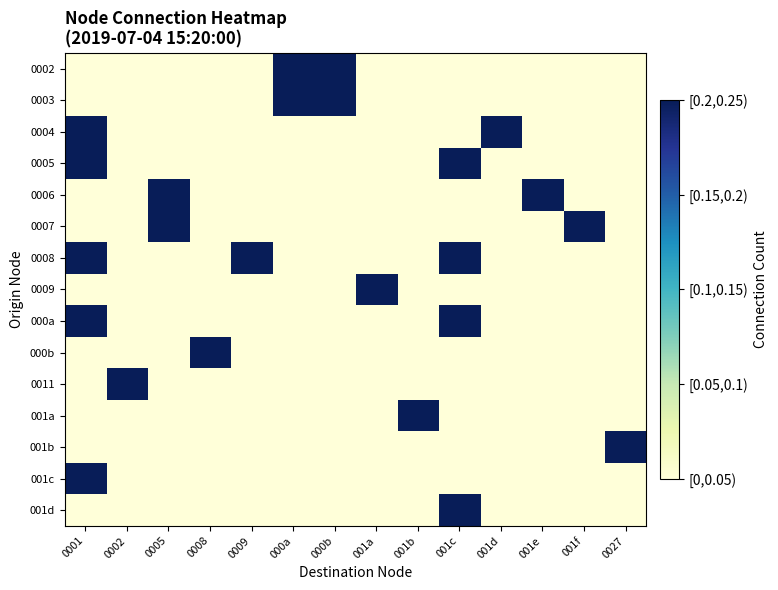

Which series has the largest range (max minus min)?

0002